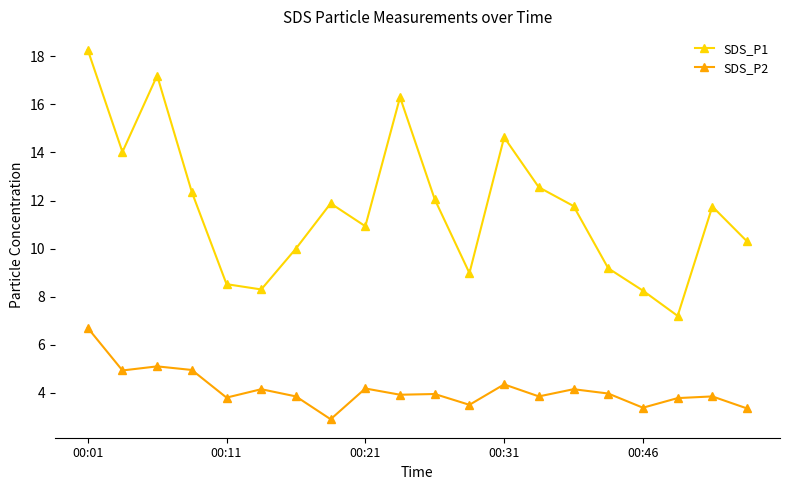

True or false: SDS_P1 and SDS_P2 intersect in this chart.

False